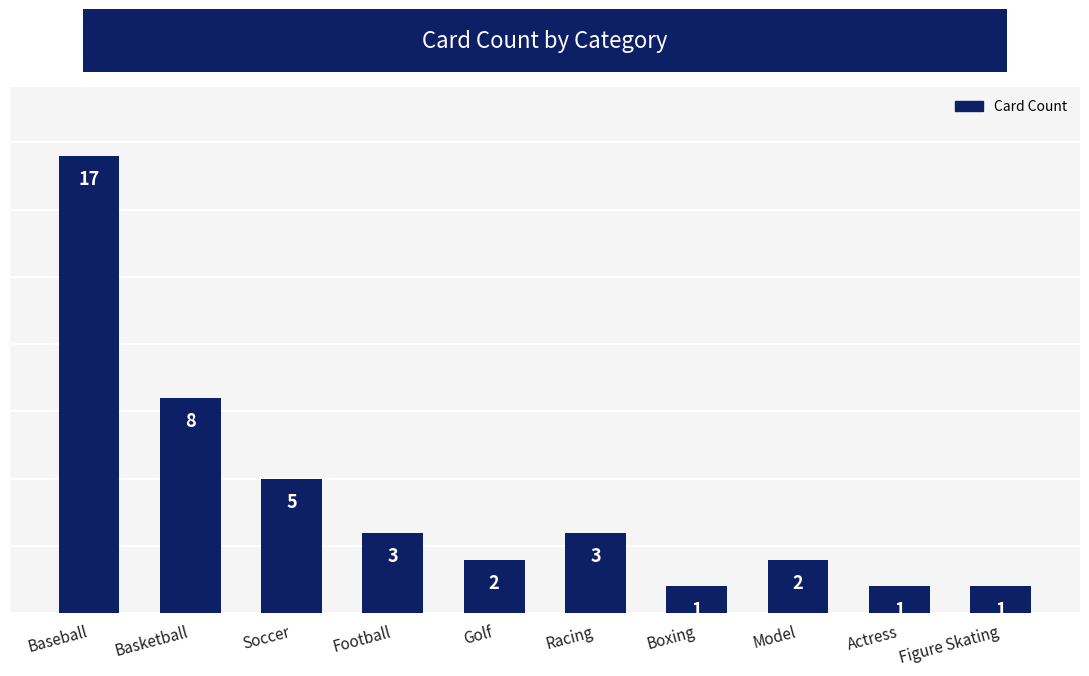

What is the difference between the maximum and second lowest values?

16